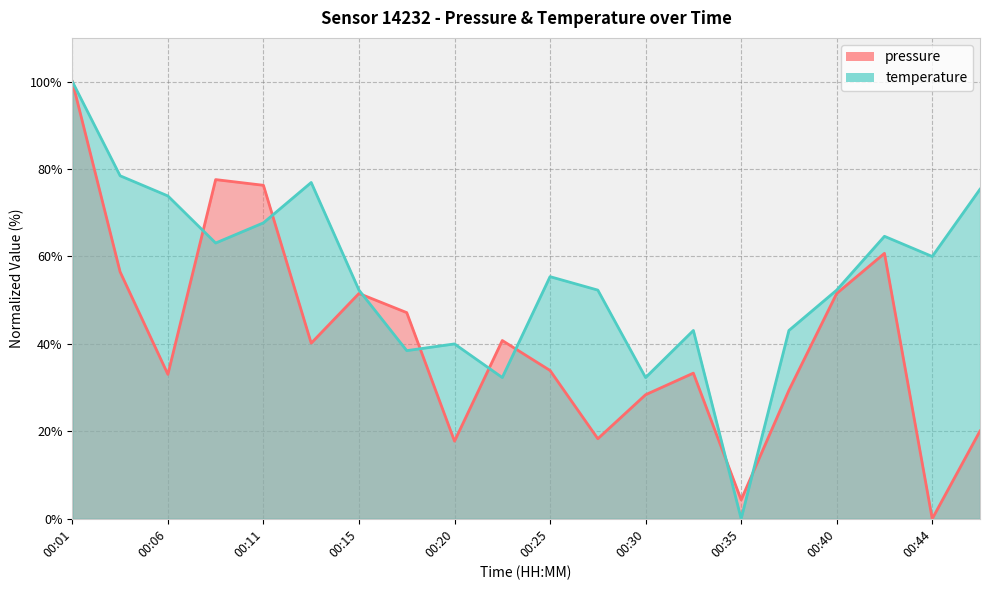

At which category is the sum across all series the highest?

00:01